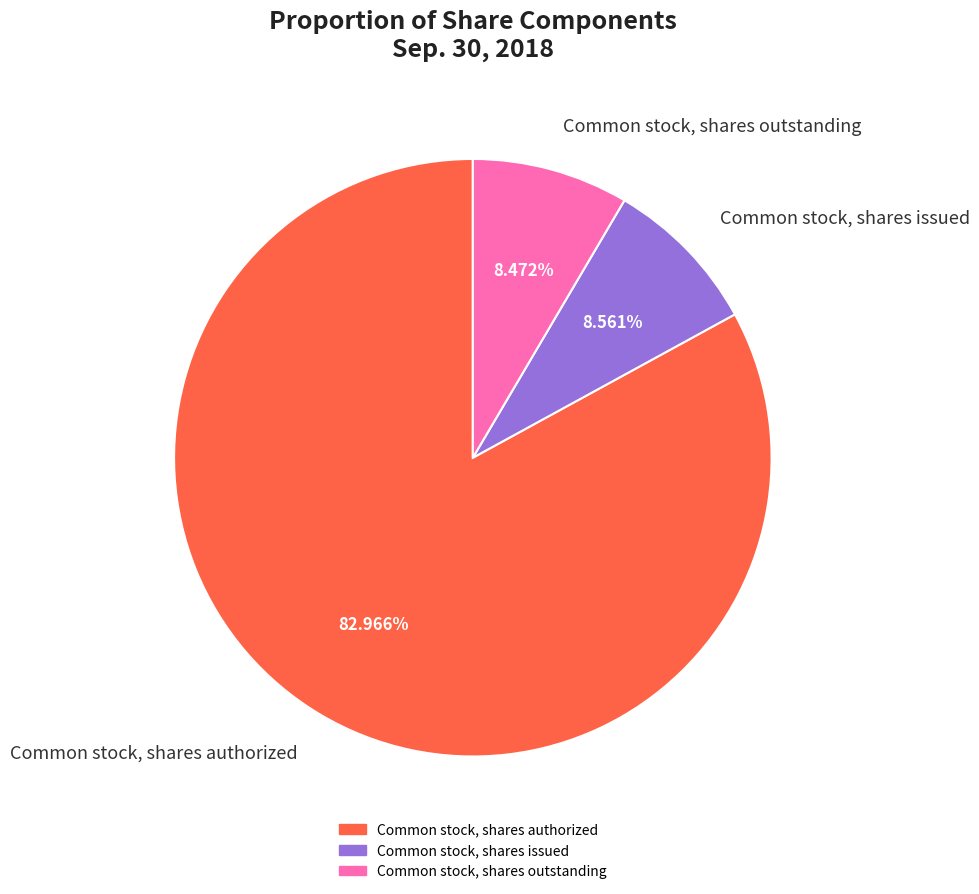

Is Common stock, shares authorized the majority of the pie?

Yes